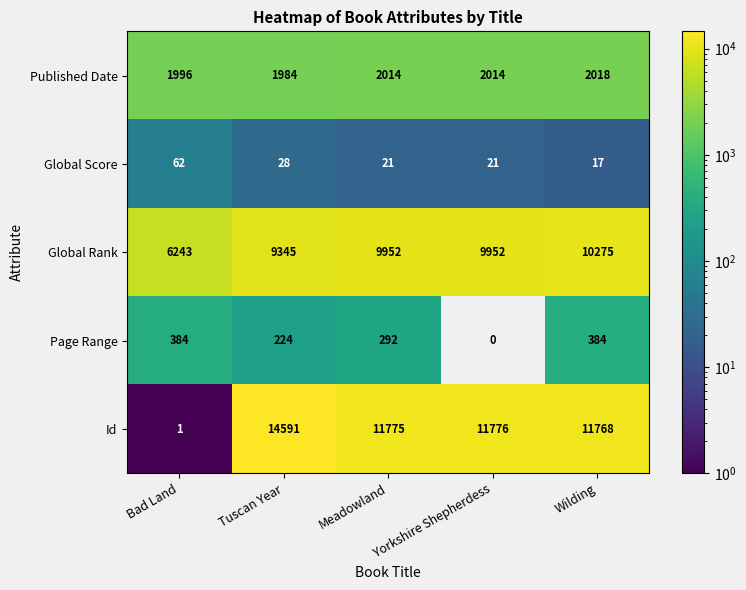

What is the average value of the Id series?

9982